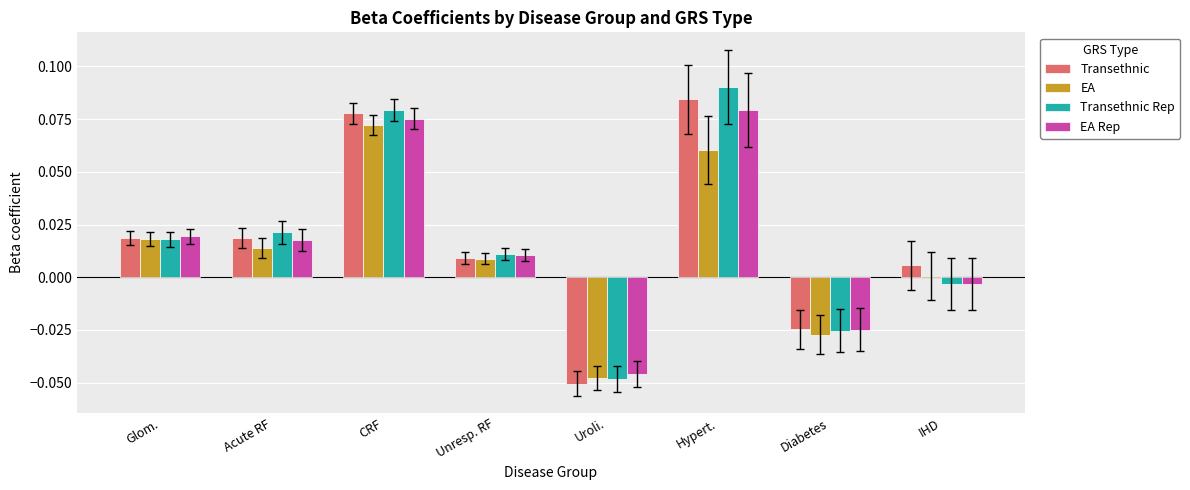

Is the value of Transethnic at Unresp. RF greater than the value of EA Rep at Hypert.?

No